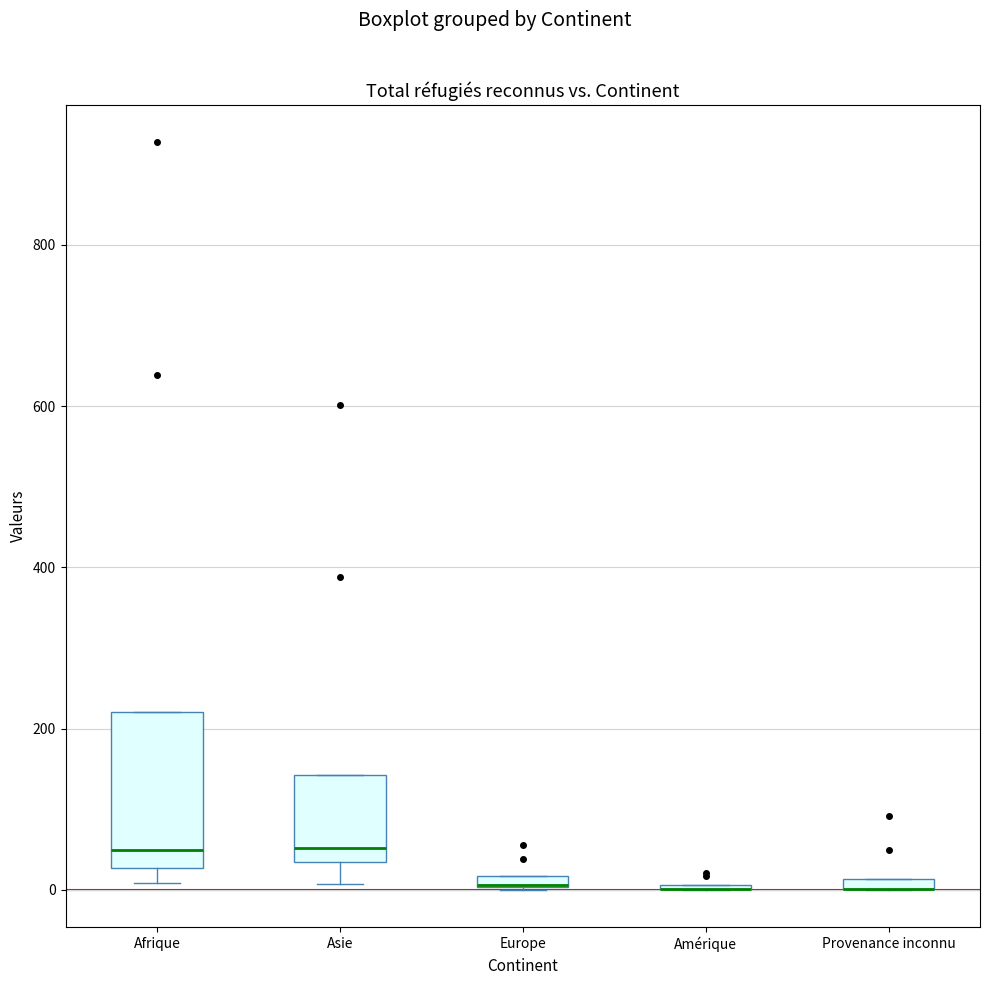

Comparing the boxes themselves (not the whiskers), which one is the tallest?

Afrique